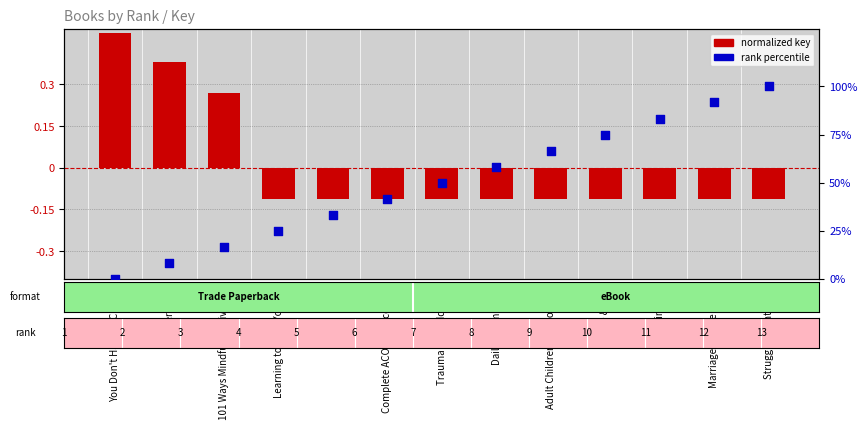

Which series reaches the minimum Y coordinate?

normalized key